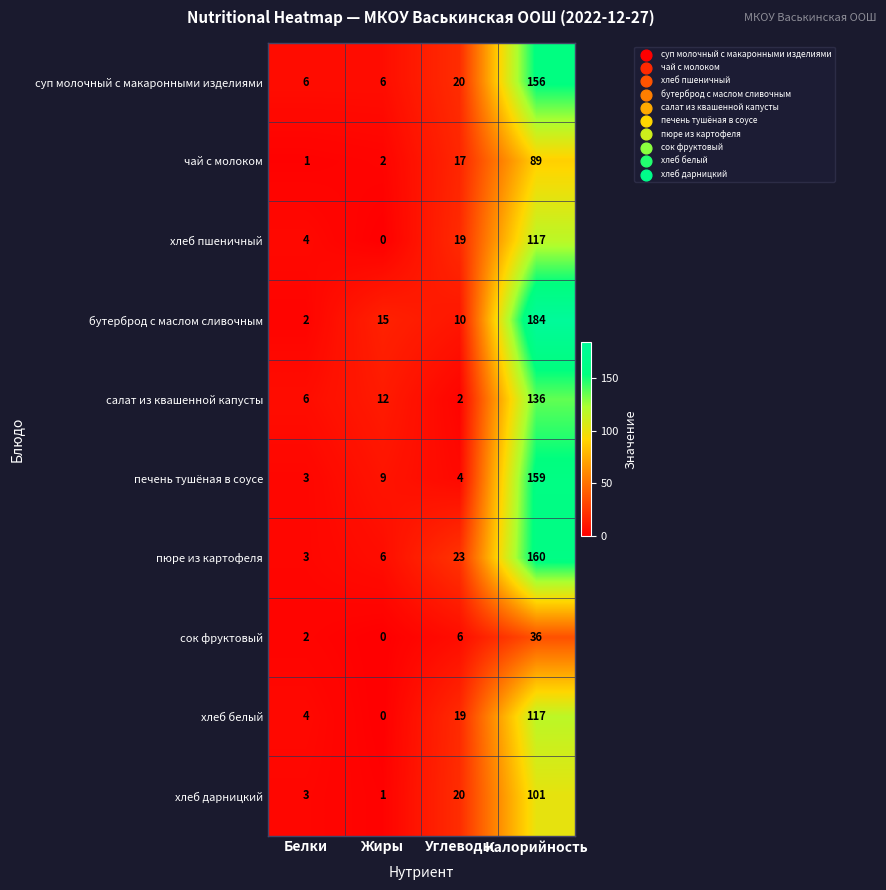

What is the sum of all печень тушёная в соусе values?

175